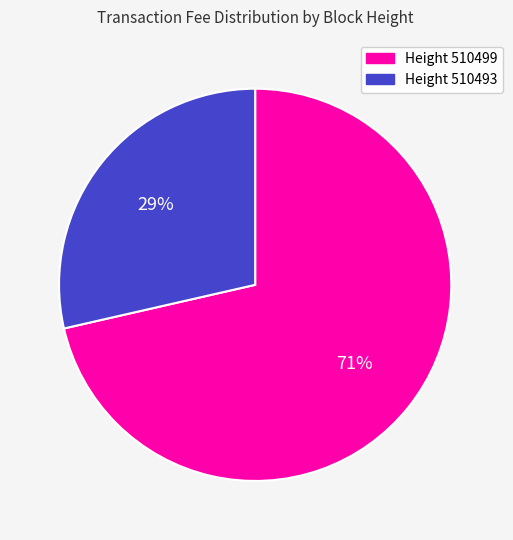

Is there a majority slice in this chart?

Yes